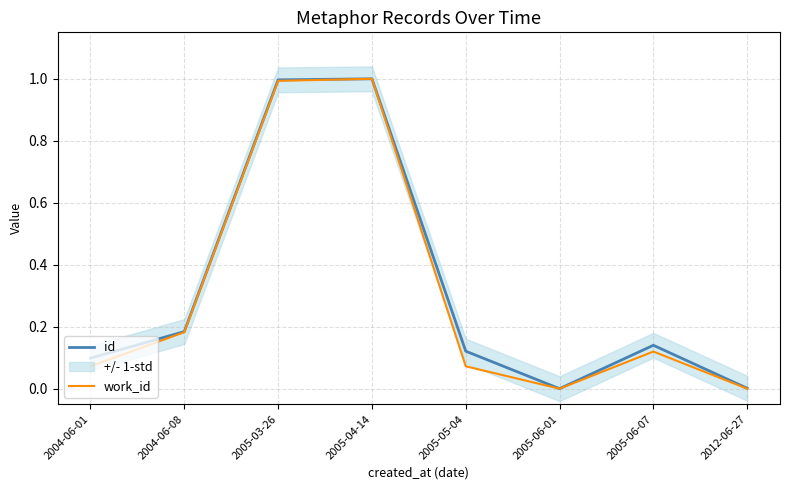

At 2004-06-08, list the series in order from smallest to largest.

work_id, id